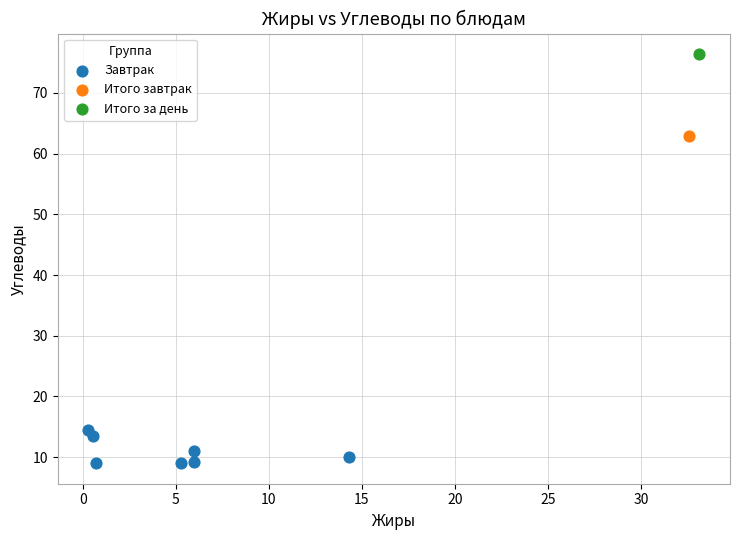

What are all the series names shown in the legend?

Завтрак, Итого завтрак, Итого за день